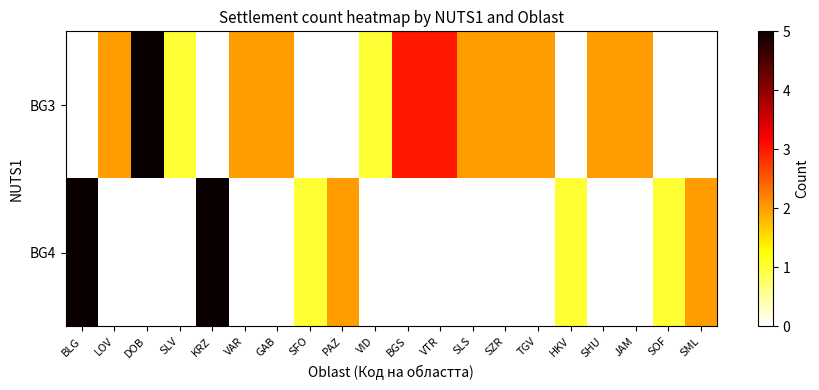

Reading left to right, what are all the values shown in this chart?

BG3: BLG=0	LOV=2	DOB=5	SLV=1	KRZ=0	VAR=2	GAB=2	SFO=0	PAZ=0	VID=1	BGS=3	VTR=3	SLS=2	SZR=2	TGV=2	HKV=0	SHU=2	JAM=2	SOF=0	SML=0
BG4: BLG=5	LOV=0	DOB=0	SLV=0	KRZ=5	VAR=0	GAB=0	SFO=1	PAZ=2	VID=0	BGS=0	VTR=0	SLS=0	SZR=0	TGV=0	HKV=1	SHU=0	JAM=0	SOF=1	SML=2